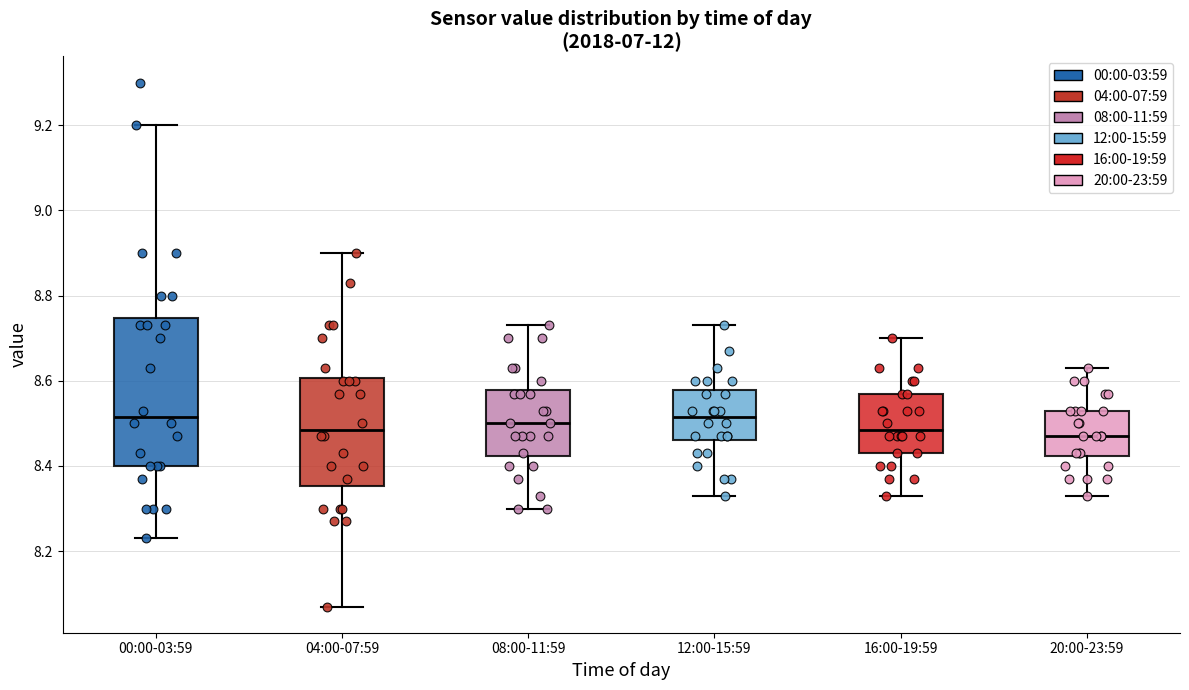

Reading left to right, transcribe this box plot: for each box, give where its median line is, the range the box spans, and where its two whiskers end, as read against the y-axis. The values are not printed on the chart, so give them approximately, as read against the axis.

00:00-03:59: median 8.52, box 8.40 to 8.74, whiskers 8.24 to 9.20
04:00-07:59: median 8.48, box 8.36 to 8.60, whiskers 8.08 to 8.90
08:00-11:59: median 8.50, box 8.42 to 8.58, whiskers 8.30 to 8.74
12:00-15:59: median 8.52, box 8.46 to 8.58, whiskers 8.34 to 8.74
16:00-19:59: median 8.48, box 8.44 to 8.58, whiskers 8.34 to 8.70
20:00-23:59: median 8.48, box 8.42 to 8.54, whiskers 8.34 to 8.64